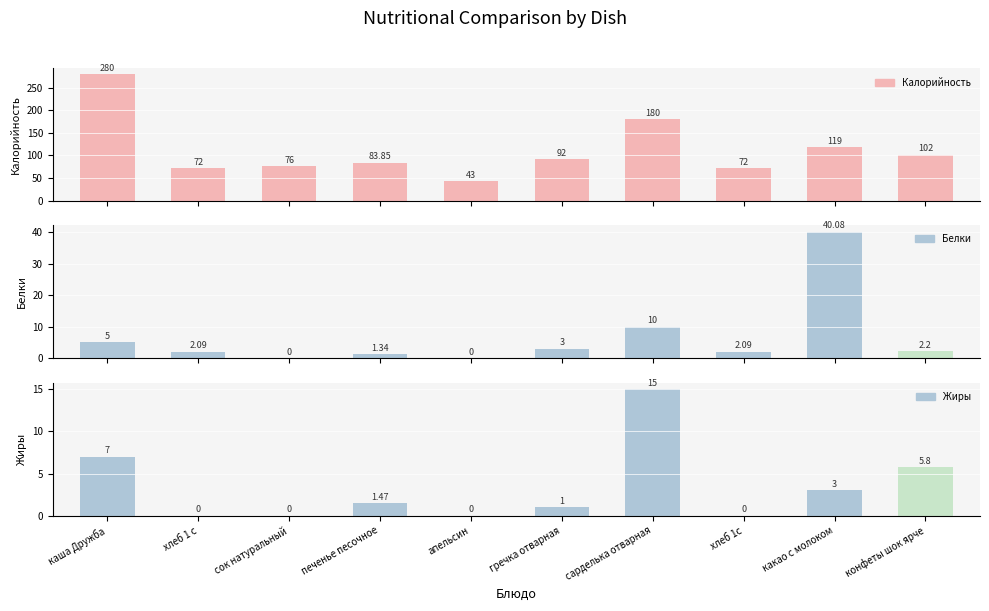

What is the label of the 8th bar from the left?

хлеб 1с